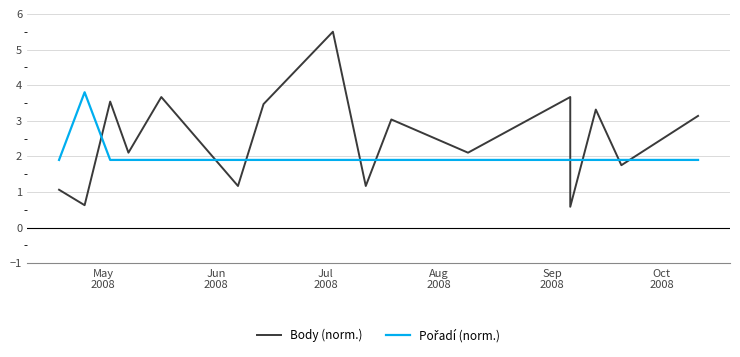

Reading left to right, extract all data points from this chart.

Body (norm.): 1.1	0.6	3.5	2.1	3.7	1.2	3.5	5.5	1.2	3.0	2.1	3.7	0.6	3.3	1.8	3.1
Pořadí (norm.): 1.9	3.8	1.9	1.9	1.9	1.9	1.9	1.9	1.9	1.9	1.9	1.9	1.9	1.9	1.9	1.9